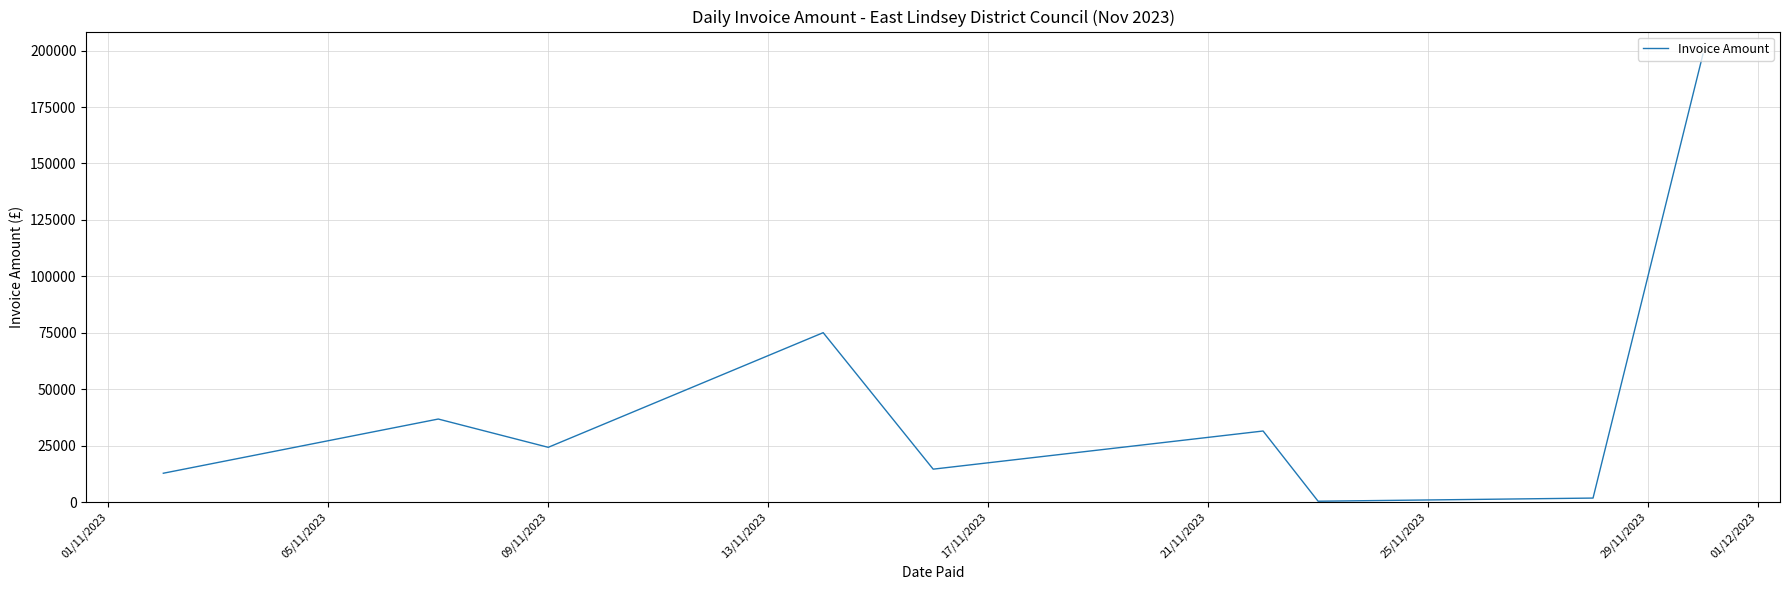

What is the maximum value shown in the chart?

198538.7